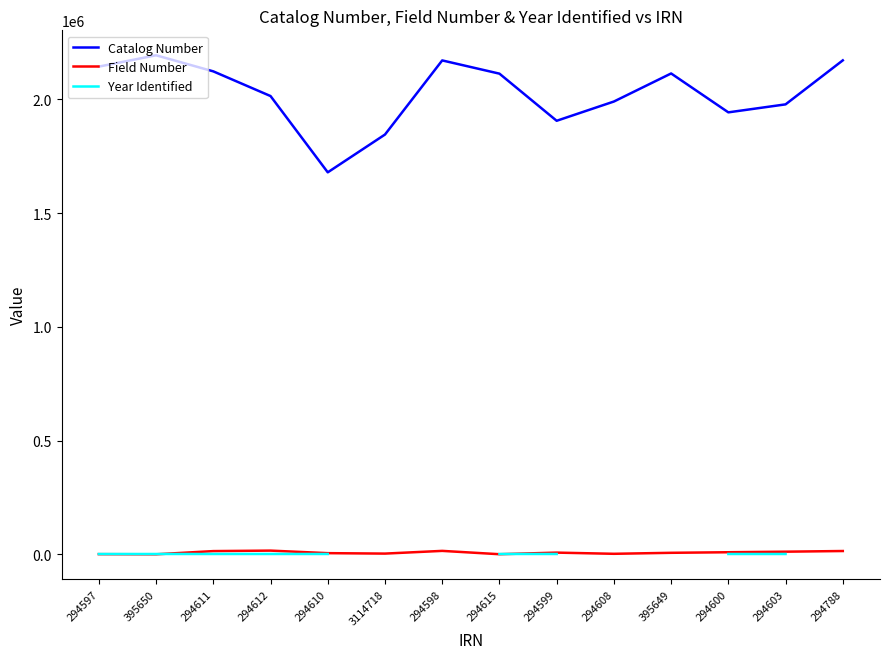

Which series has the largest total across all categories?

Catalog Number